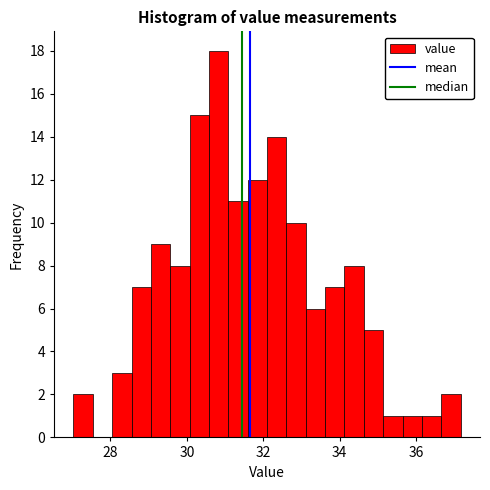

Around what value on the x-axis is the tallest bar? Give the approximate position of its centre, as read against the axis.

30.8